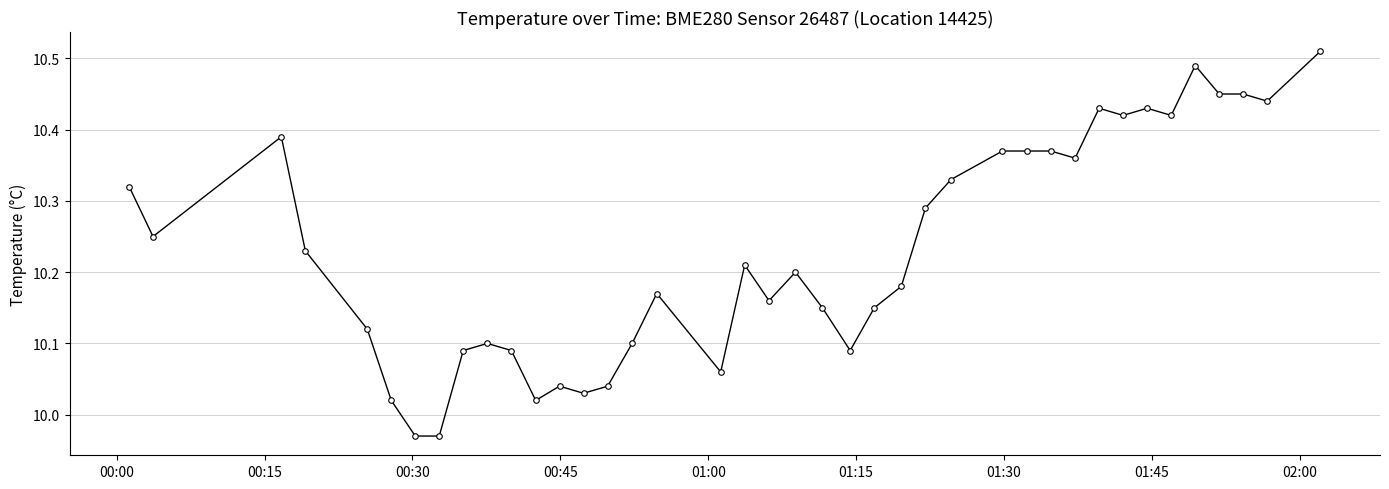

What is the difference between the maximum and minimum values?

0.5